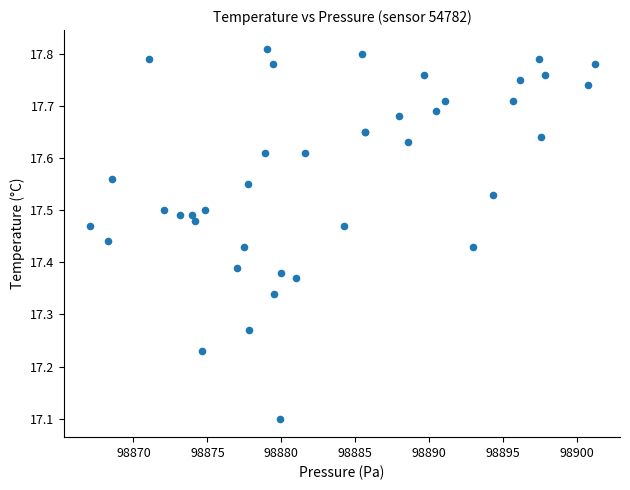

What Y value in the scatter plot is closest to 17?

17.1